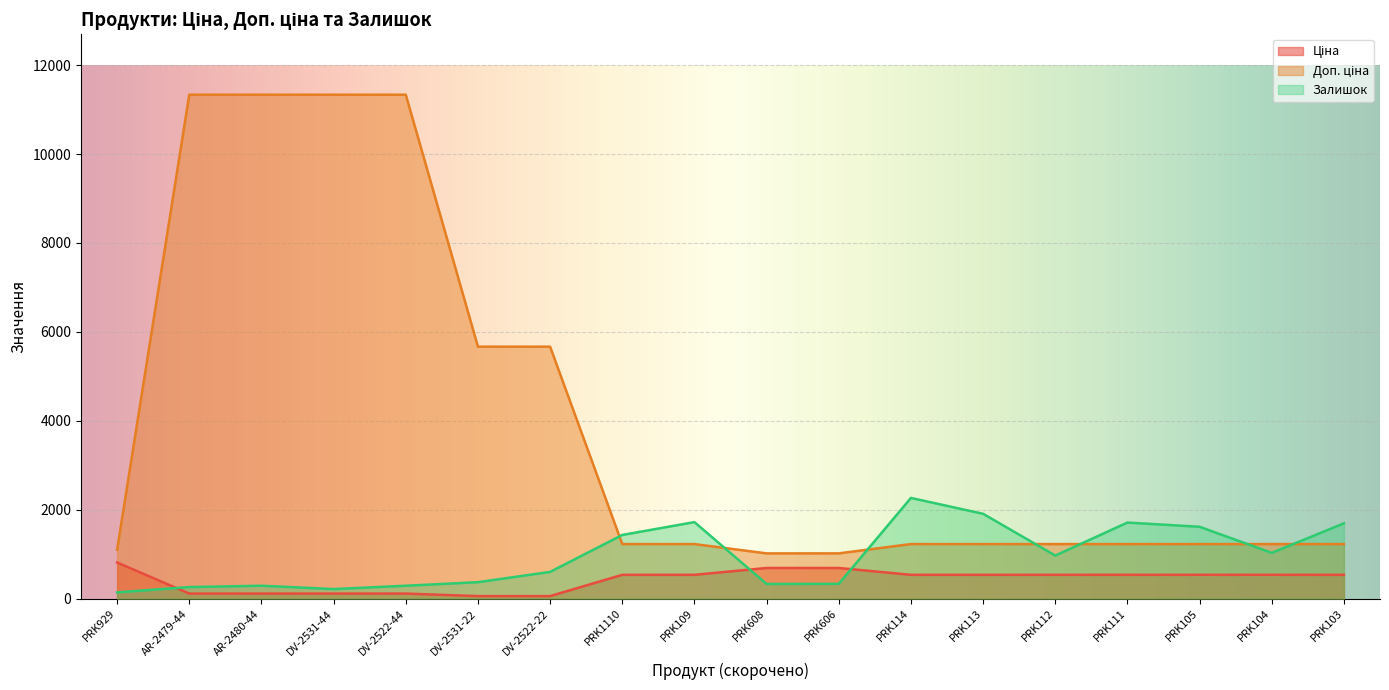

What is the label of the 12th point from the left?

PRK114